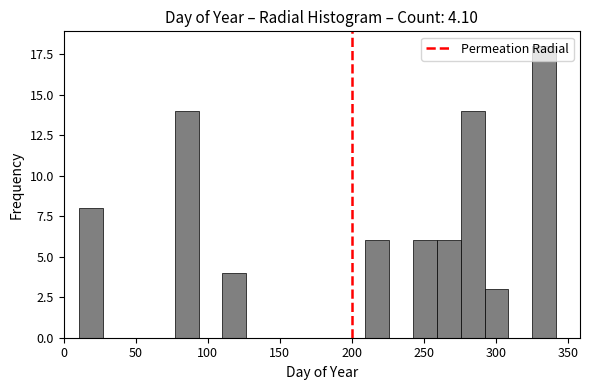

Read against the x-axis, roughly where is the centre of the tallest bar?

335